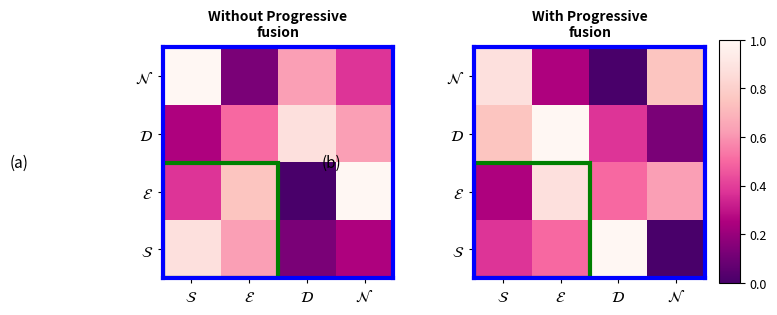

List the labels in order of $\mathcal{S}$ value, smallest first.

$\mathcal{N}$, $\mathcal{S}$, $\mathcal{E}$, $\mathcal{D}$